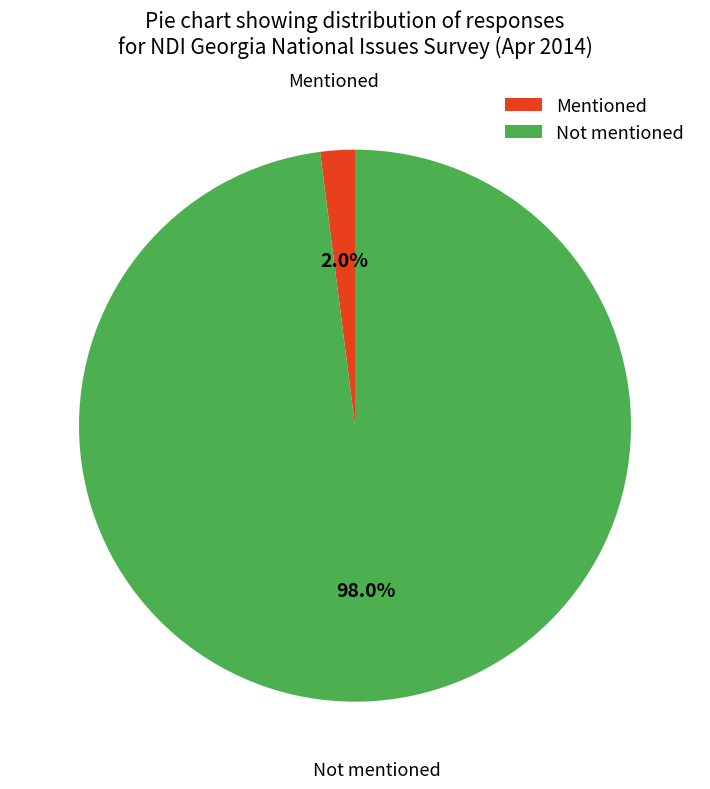

Combined, what portion of the pie is Not mentioned and Mentioned?

100.0%